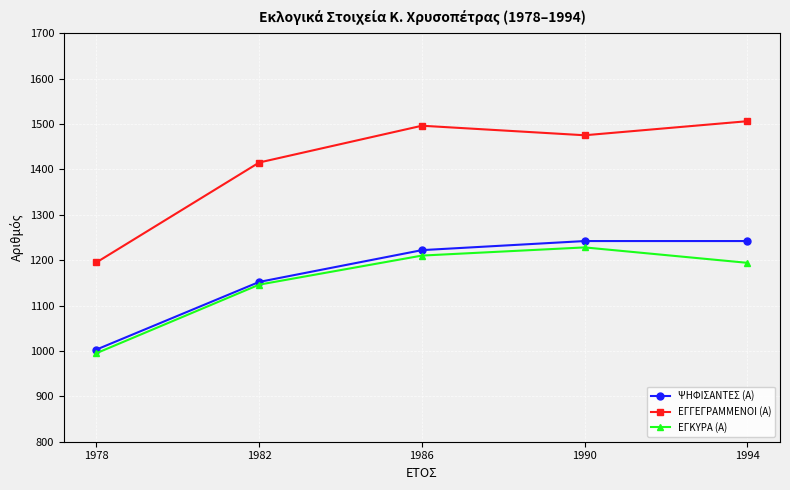

Is the value of ΕΓΓΕΓΡΑΜΜΕΝΟΙ (Α) at 1994 greater than the value of ΕΓΚΥΡΑ (Α) at 1990?

Yes